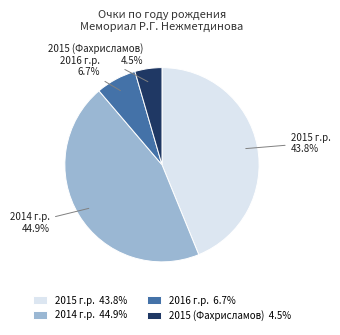

Rank the categories by value from highest to lowest.

2014 г.р. 44.9%, 2015 г.р. 43.8%, 2016 г.р. 6.7%, 2015 (Фахрисламов) 4.5%